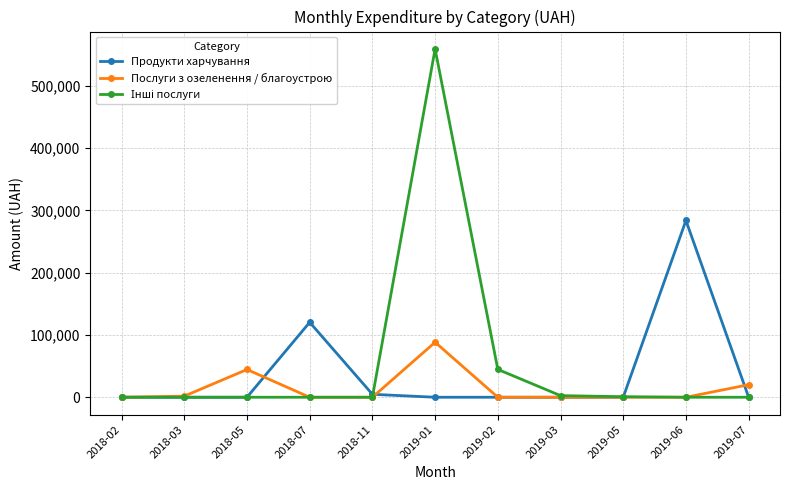

Is it true that Послуги з озеленення / благоустрою equals 0.0 at 2018-07?

True